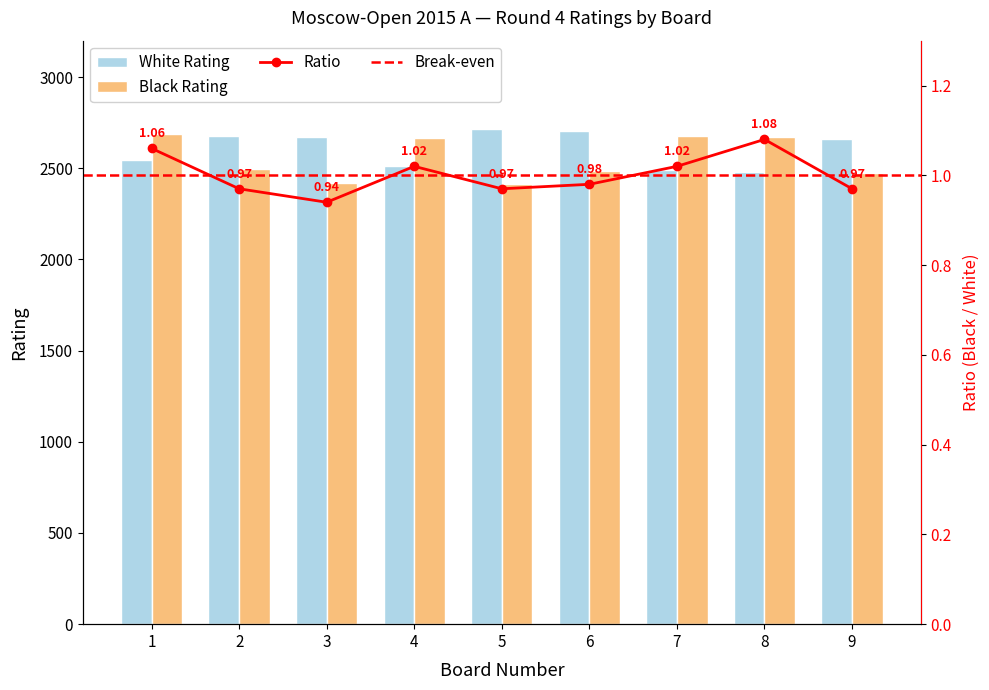

Rank the categories by White Rating value from lowest to highest.

8, 7, 4, 1, 9, 3, 2, 6, 5